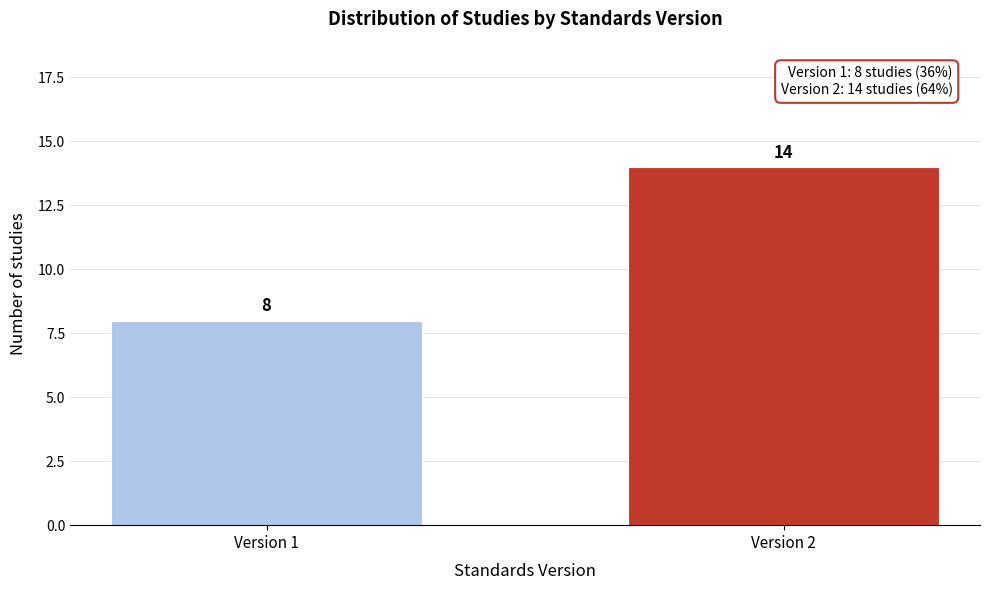

Reading left to right, transcribe all the data shown in this chart.

8	14